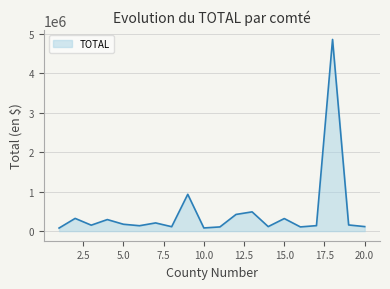

What is the difference between the values at 20.0 and 15.0?

203792.5